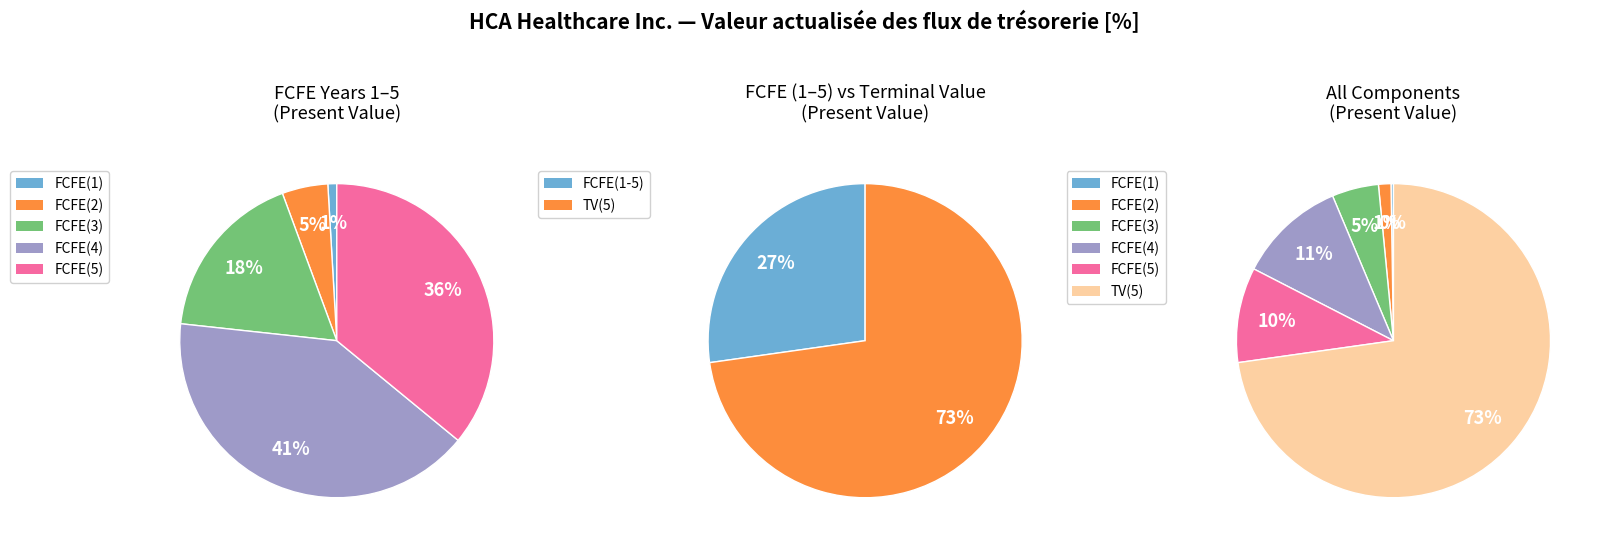

To the nearest percent, what portion does FCFE(3) represent?

5%